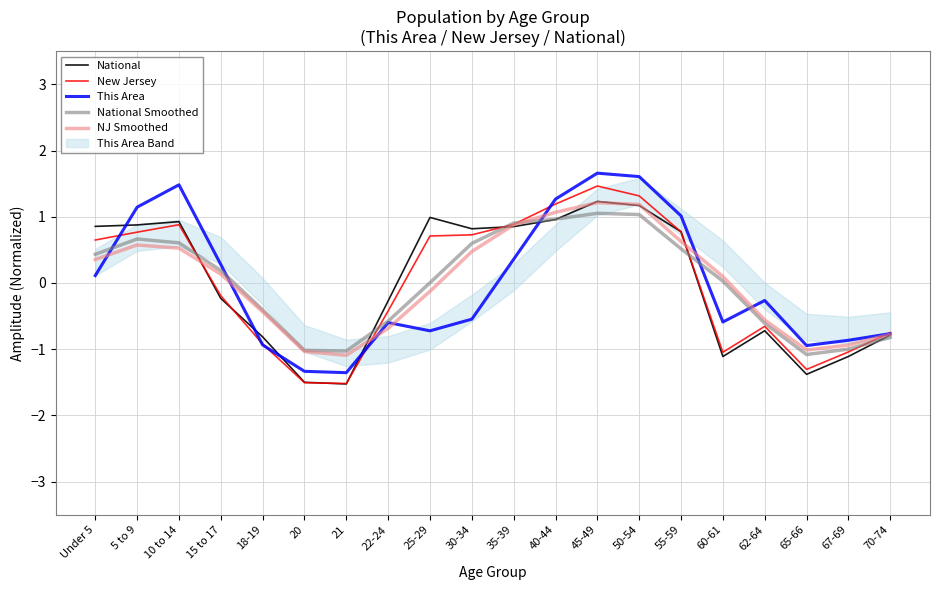

How many interior local peaks does the New Jersey series have?

3